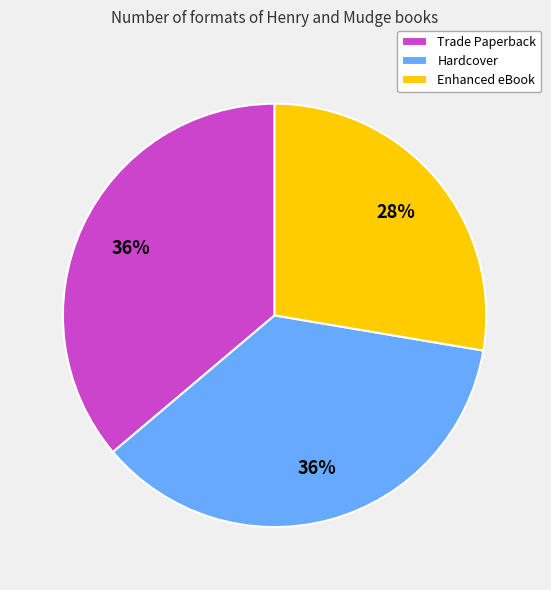

What percentage is the Trade Paperback slice, to the nearest percent?

36%